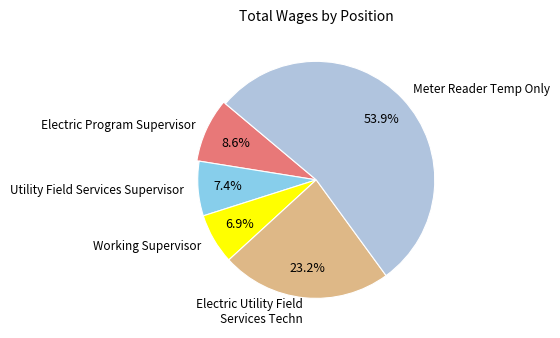

Which slice is the largest?

Meter Reader Temp Only